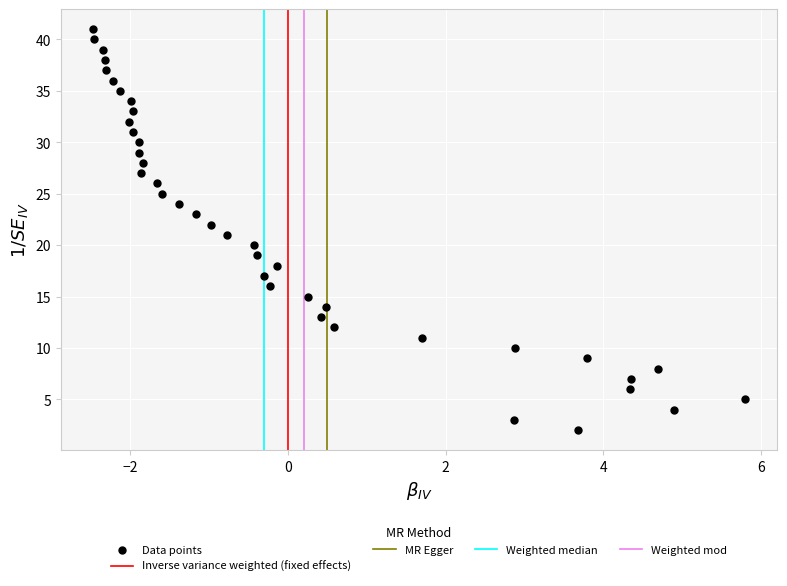

What is the range of Y values (max minus min)?

39